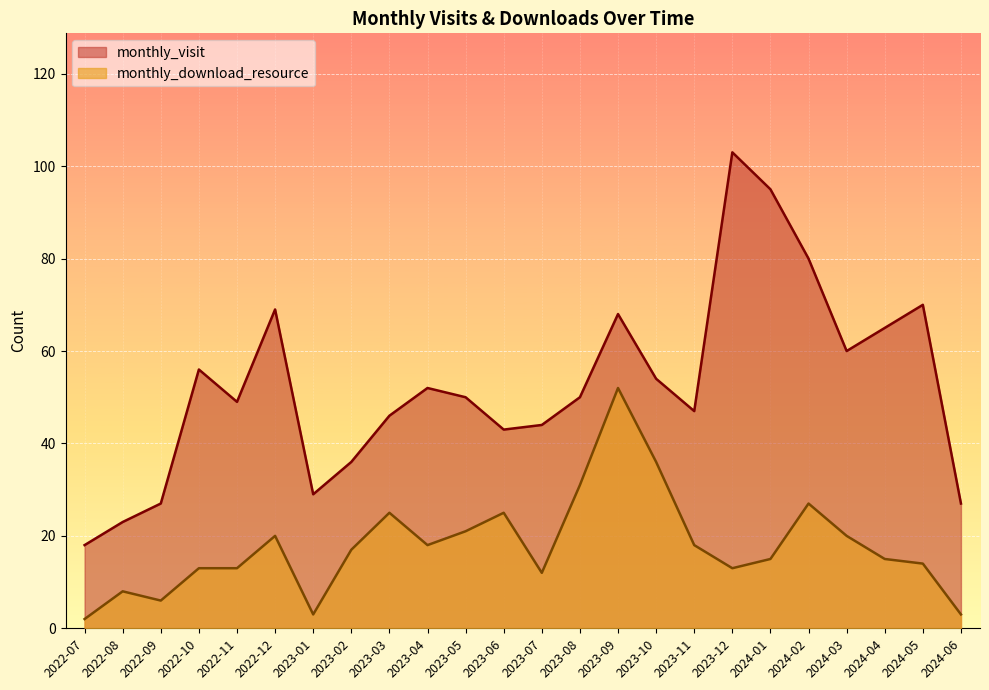

What is the value of the monthly_visit point at the 19th from the left?

95